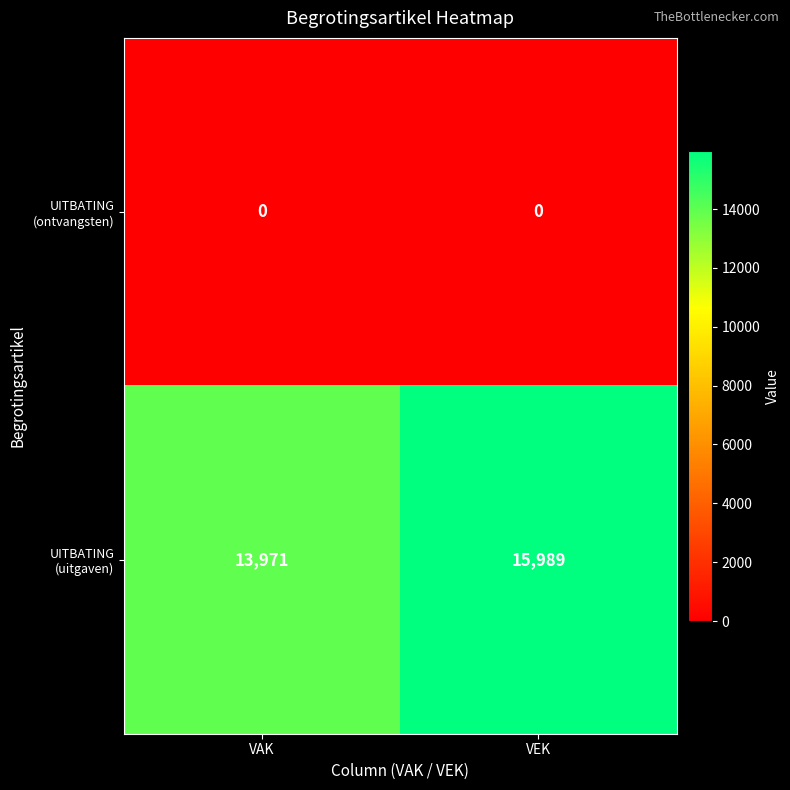

At which category is the sum across all series the highest?

VEK